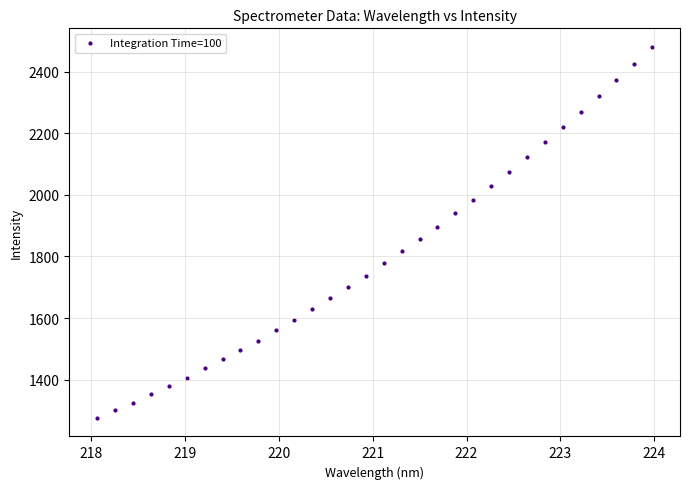

What is the range of Y values (max minus min)?

1204.7